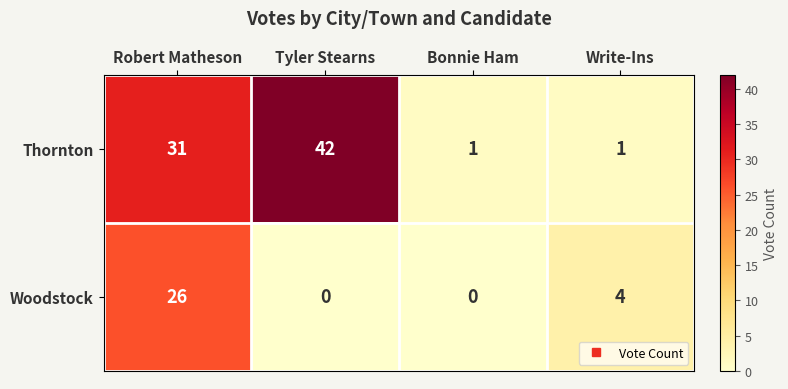

What is the maximum value shown in the chart?

42